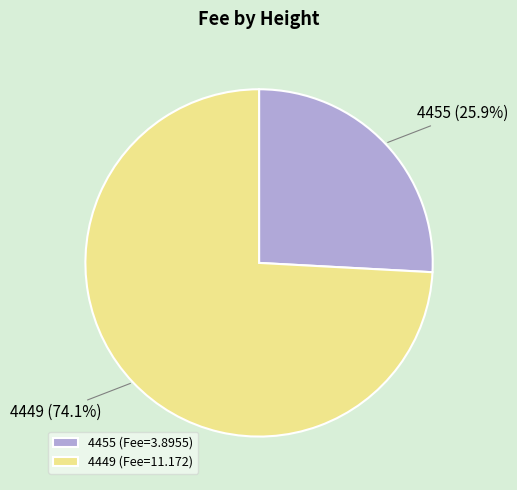

To the nearest percent, what is the difference between the 4455 and 4449 slice percentages?

48%